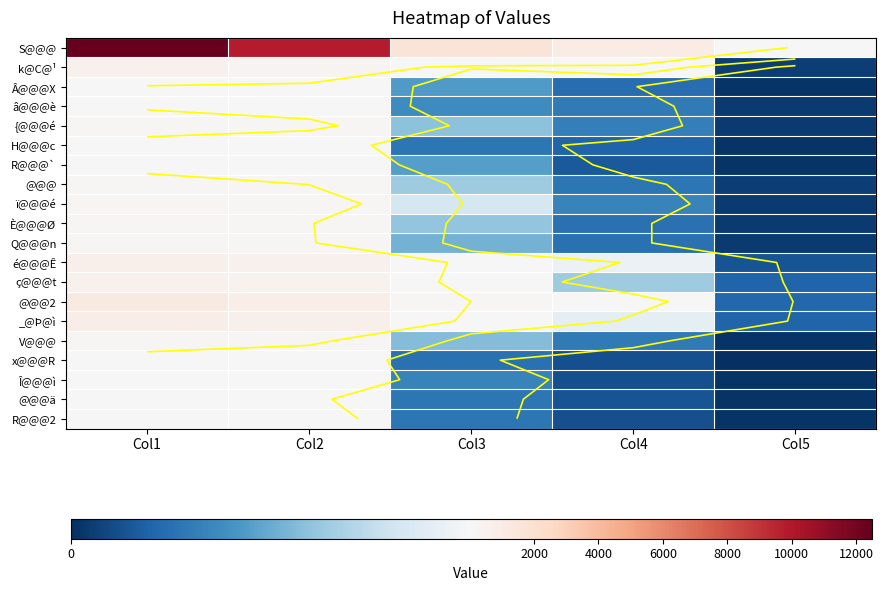

At which category is the sum across all series the highest?

Col1